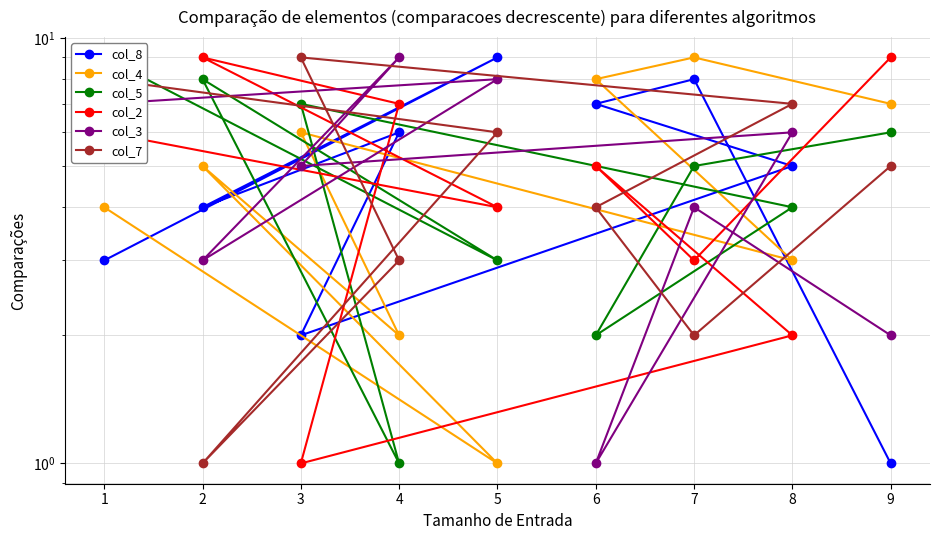

Is this an area chart (filled region under the line)?

No